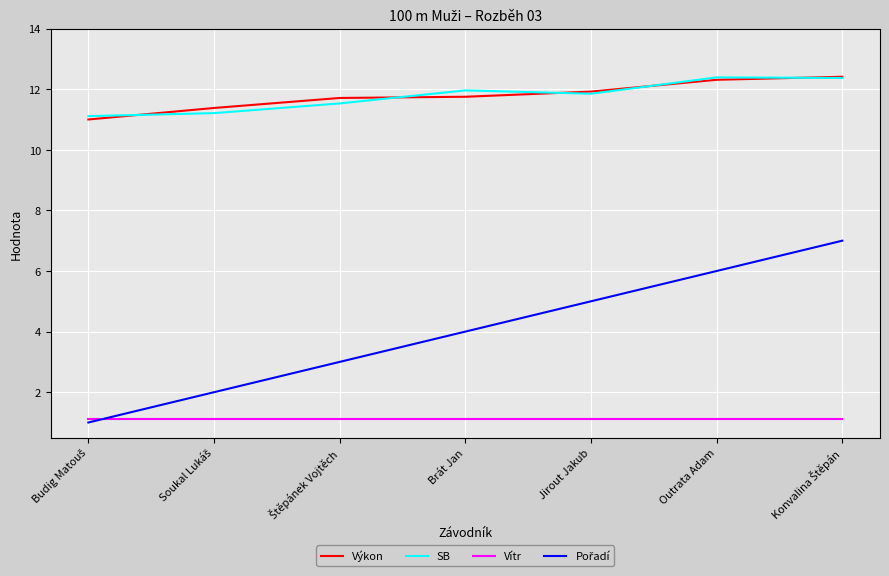

The value of SB at Outrata Adam is 12.4. True or false?

True